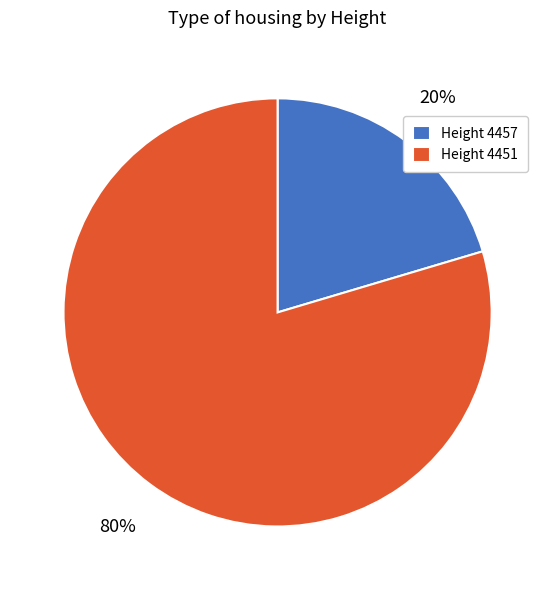

How many slices are in this pie chart?

2